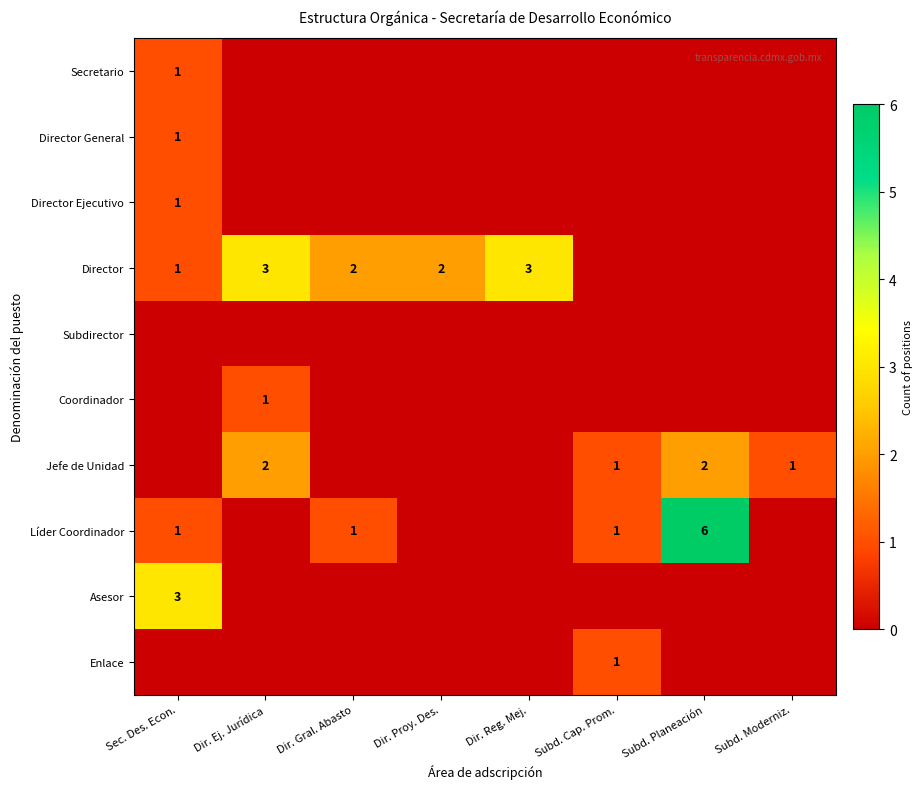

The Director series shows 2 at Subd. Cap. Prom.. True or false?

False